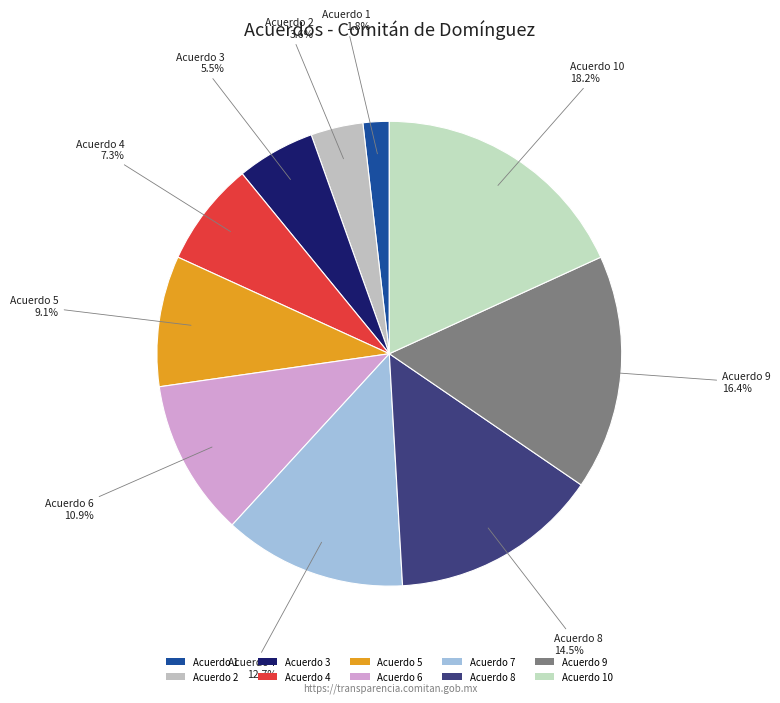

How many segments does this pie chart have?

10